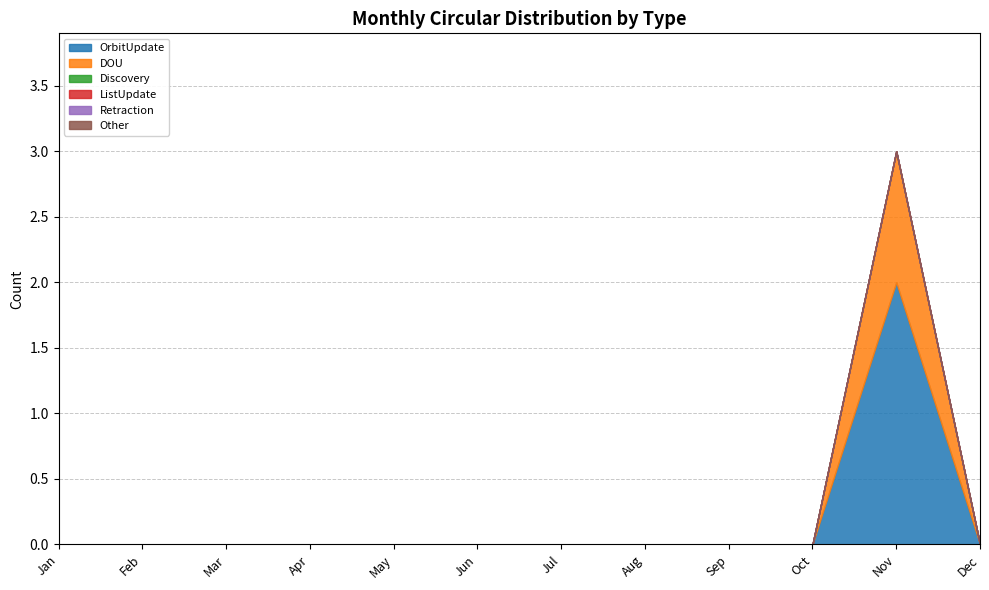

List the labels in order of ListUpdate value, smallest first.

Jan, Feb, Mar, Apr, May, Jun, Jul, Aug, Sep, Oct, Nov, Dec